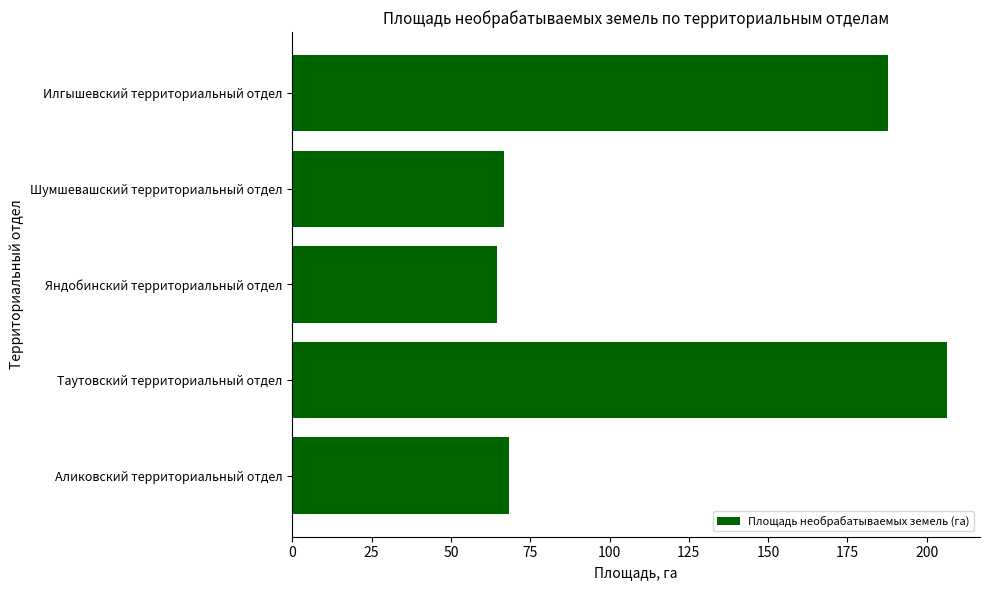

Approximately how many times larger is the value at Аликовский территориальный отдел compared to Илгышевский территориальный отдел?

0.4